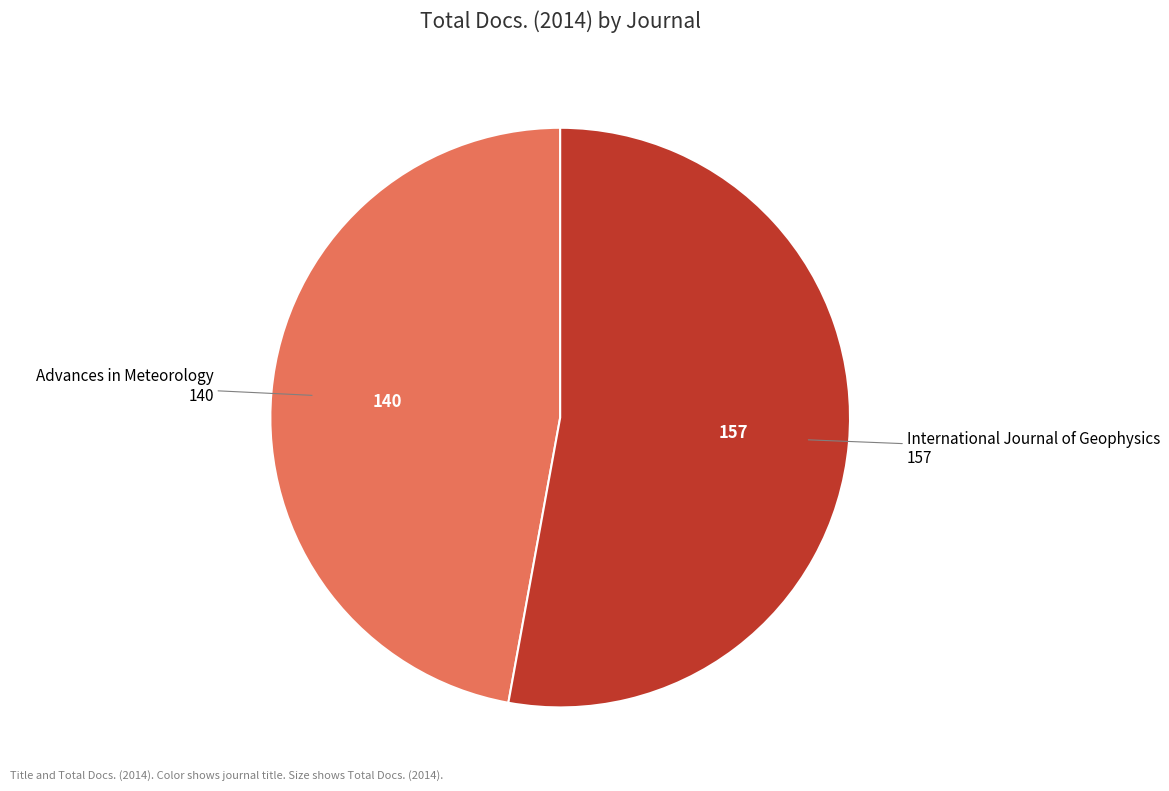

Rank the categories by value from lowest to highest.

Advances in Meteorology, International Journal of Geophysics